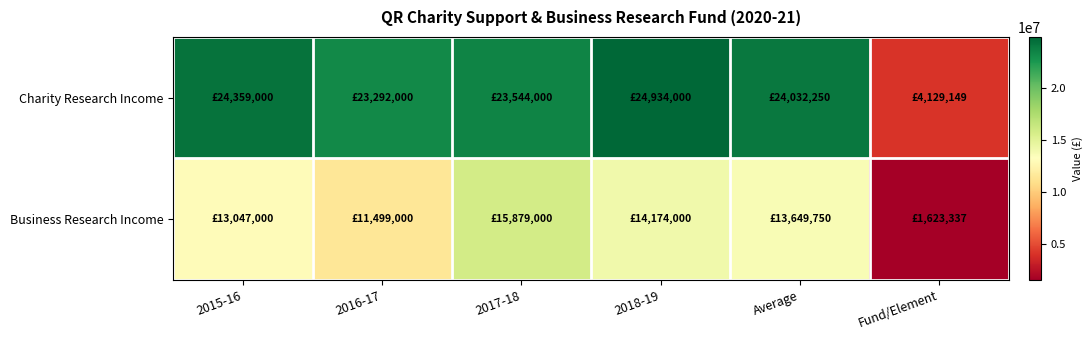

How many series are shown in this chart?

2